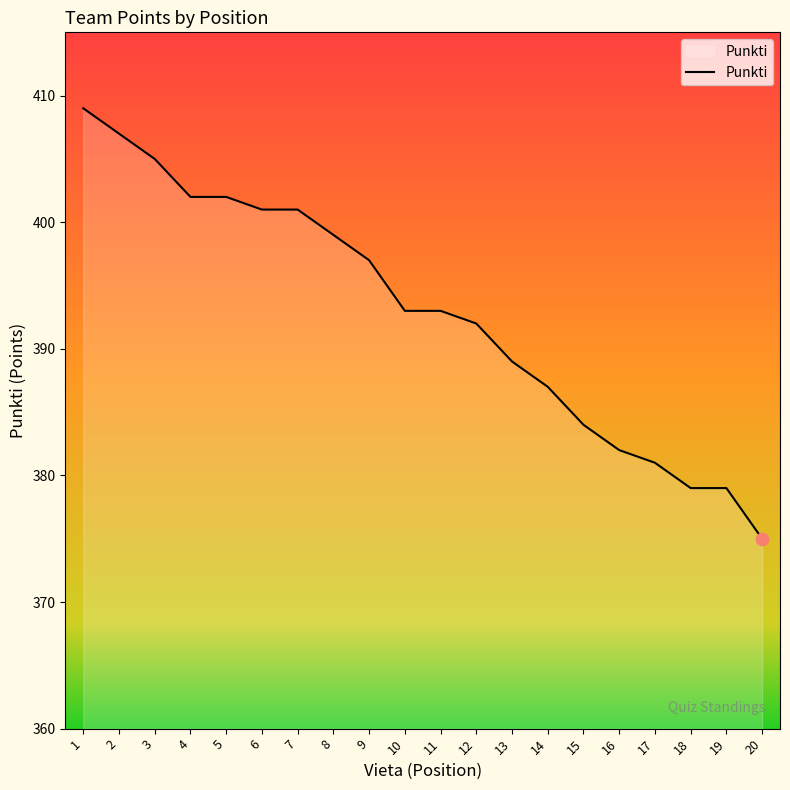

What is the change in value from 14 to 20?

-12